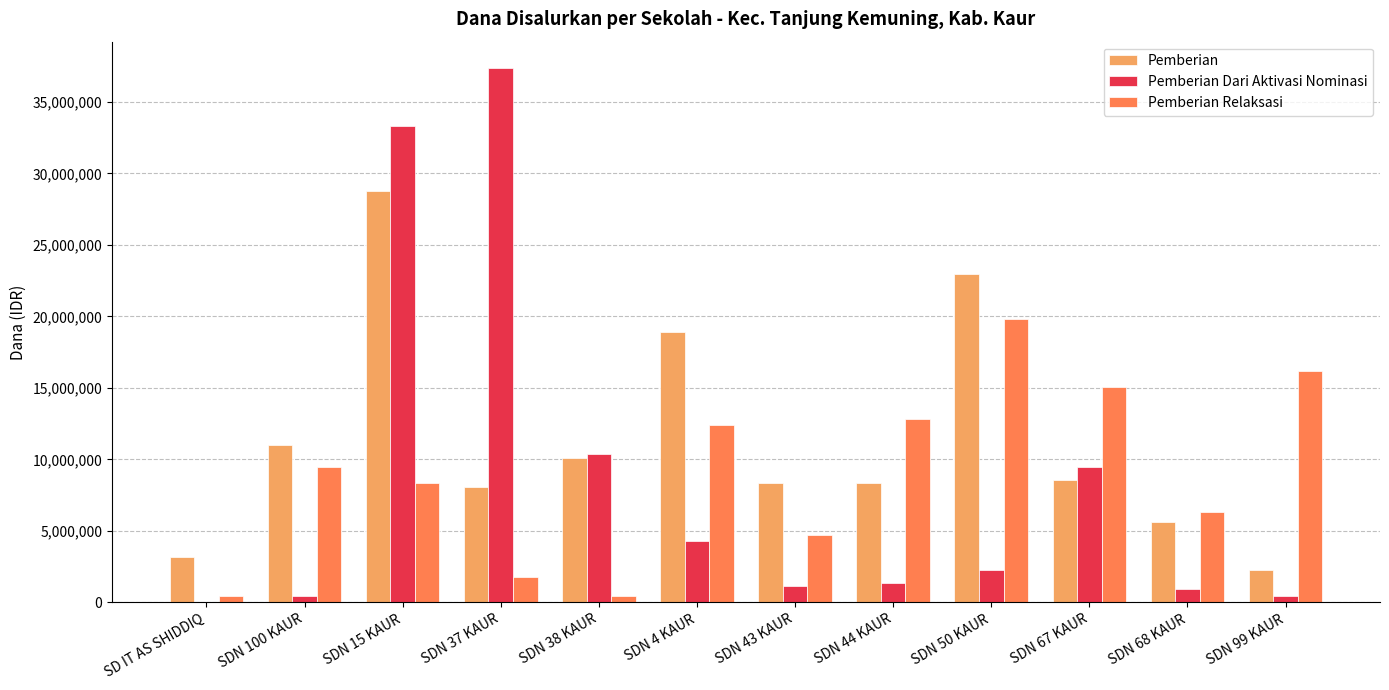

What is the total value across all series at SDN 100 KAUR?

20925000